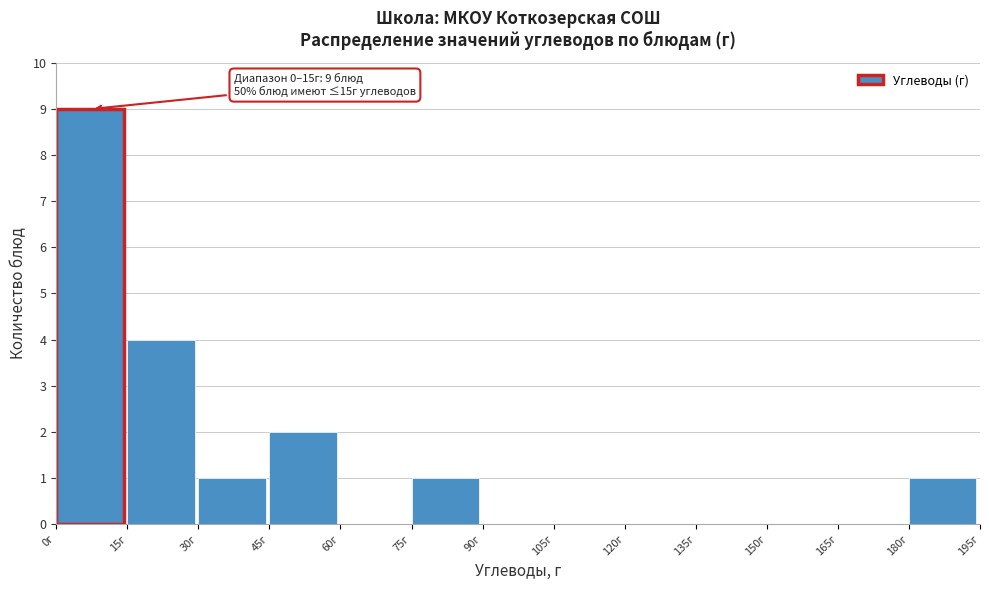

Over which range of the x-axis is the bar tallest?

0 to 15